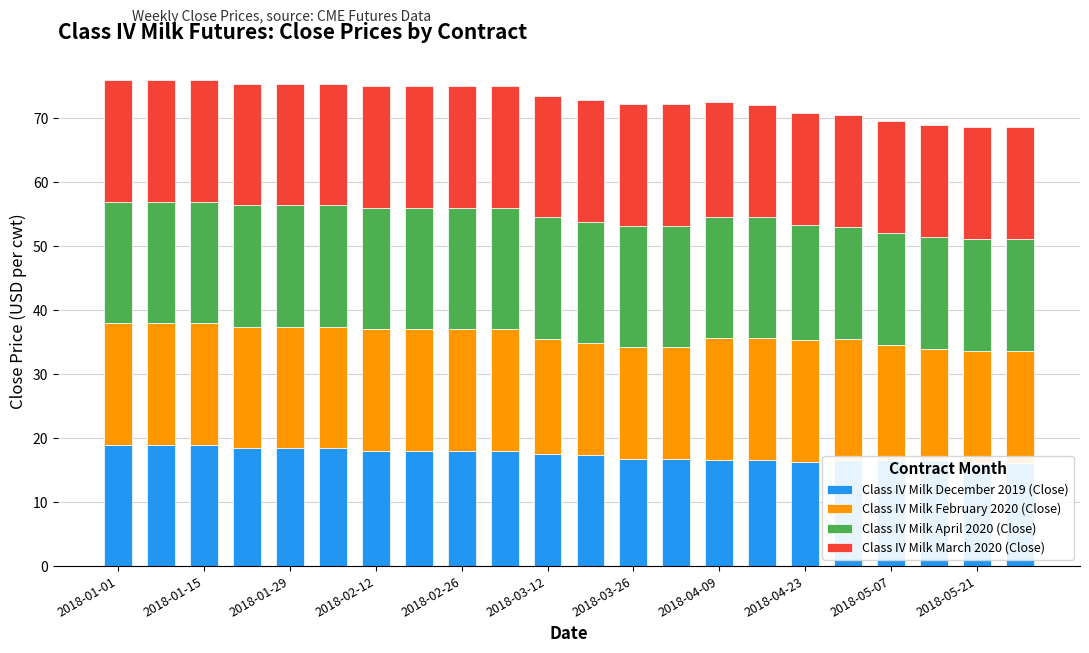

What position from the left is 17?

18